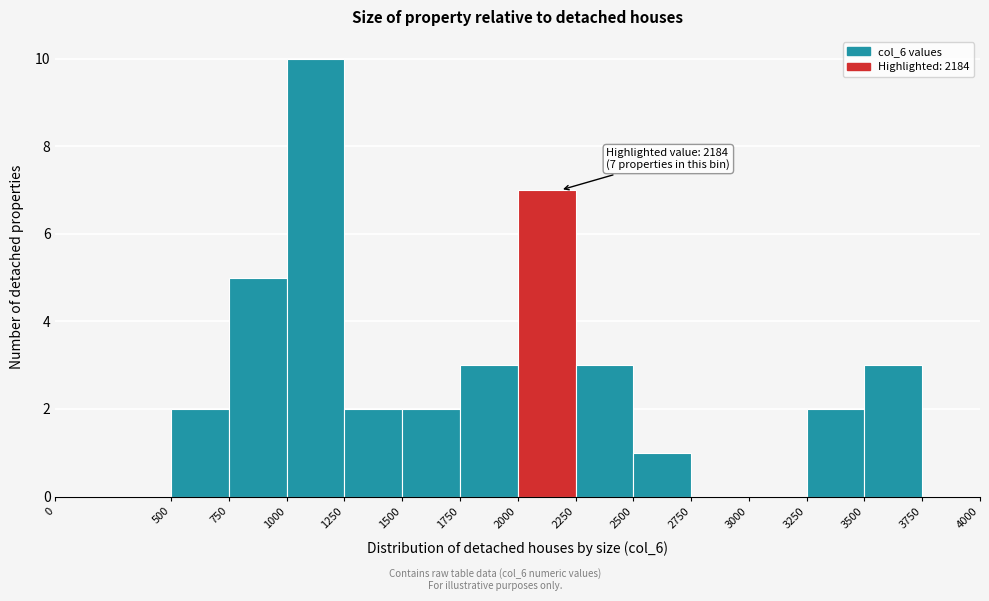

Over which range of the x-axis is the bar tallest?

1000 to 1250